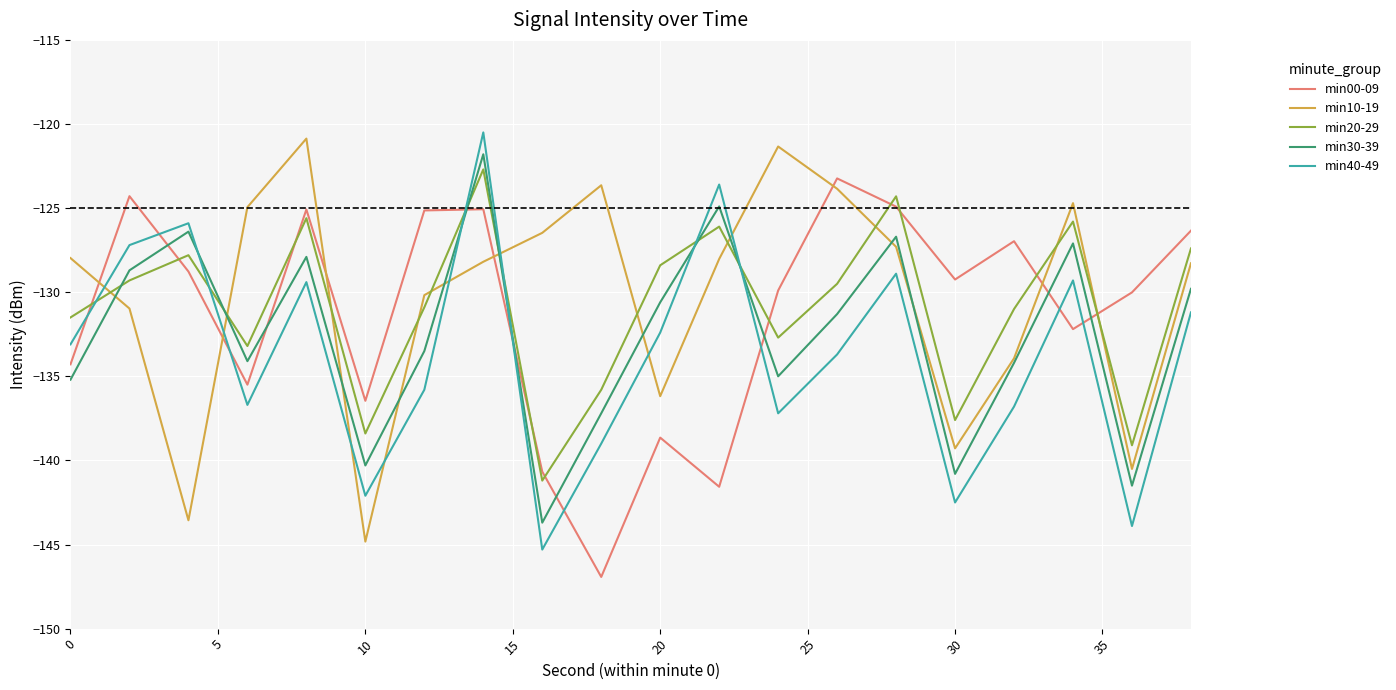

True or false: min20-29 and min00-09 cross at least once.

True